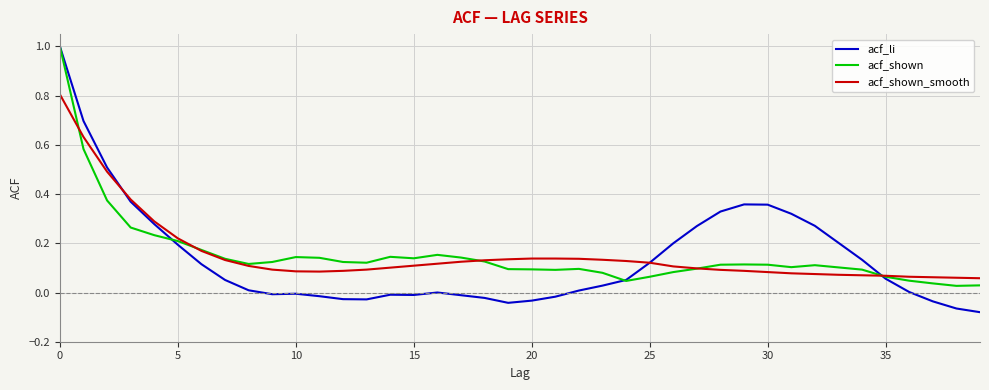

What is the highest value of the acf_shown series?

1.0